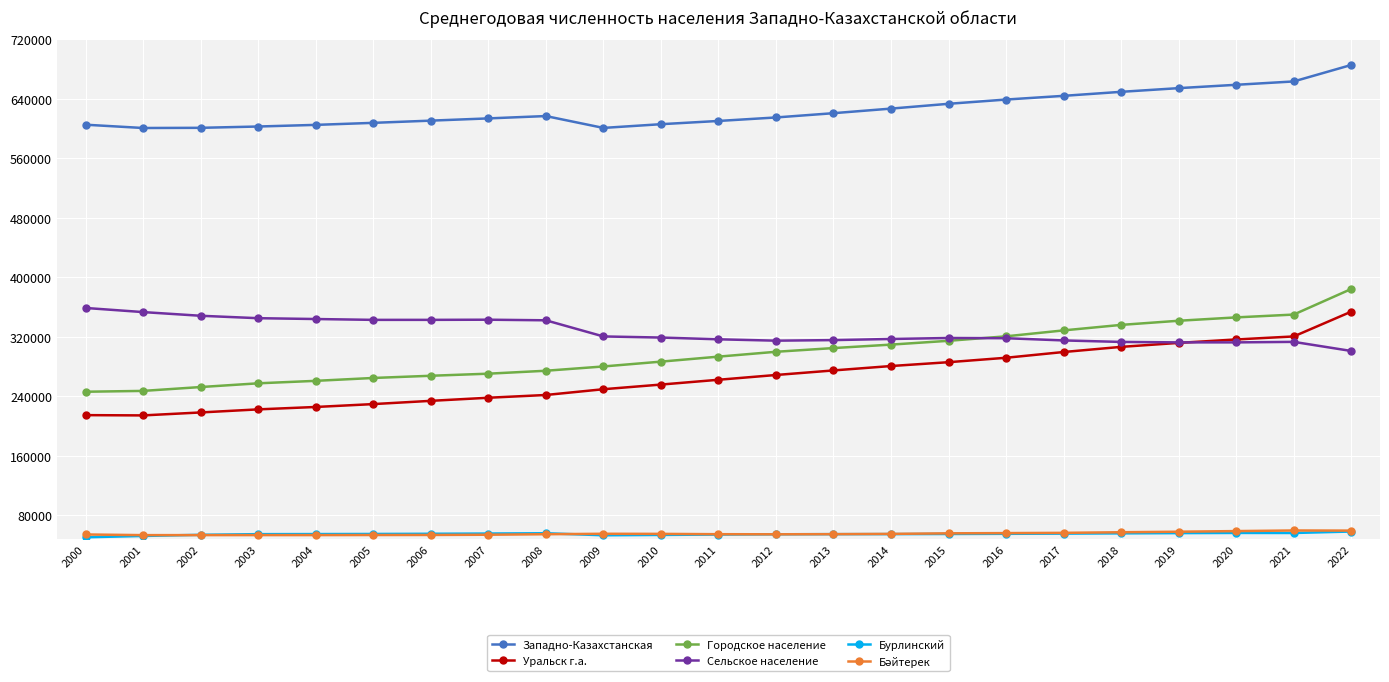

What is the sum of all Бурлинский values?

1265713